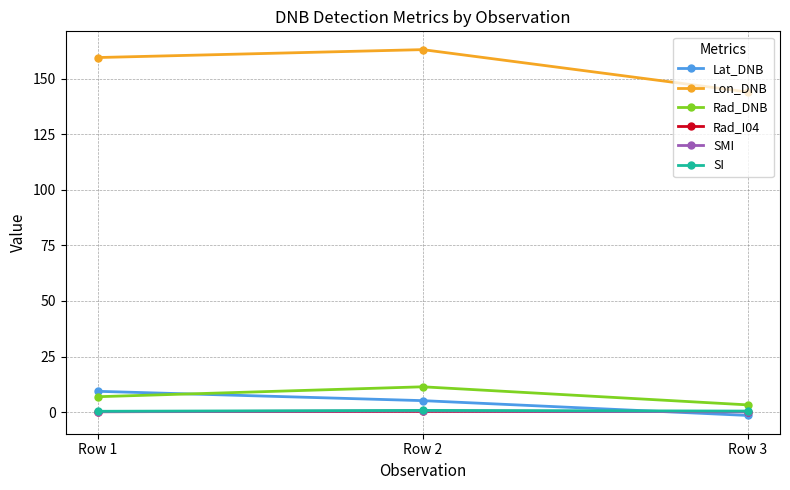

The Lat_DNB series shows 5.2 at Row 2. True or false?

True